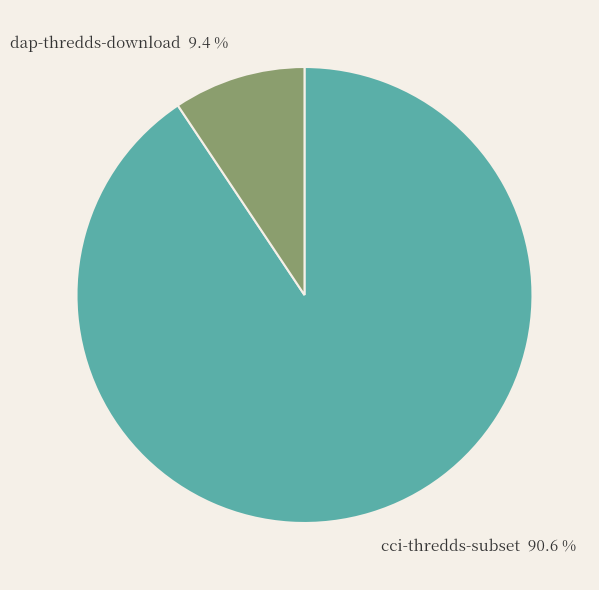

How much of the chart is everything except dap-thredds-download?

90.6%